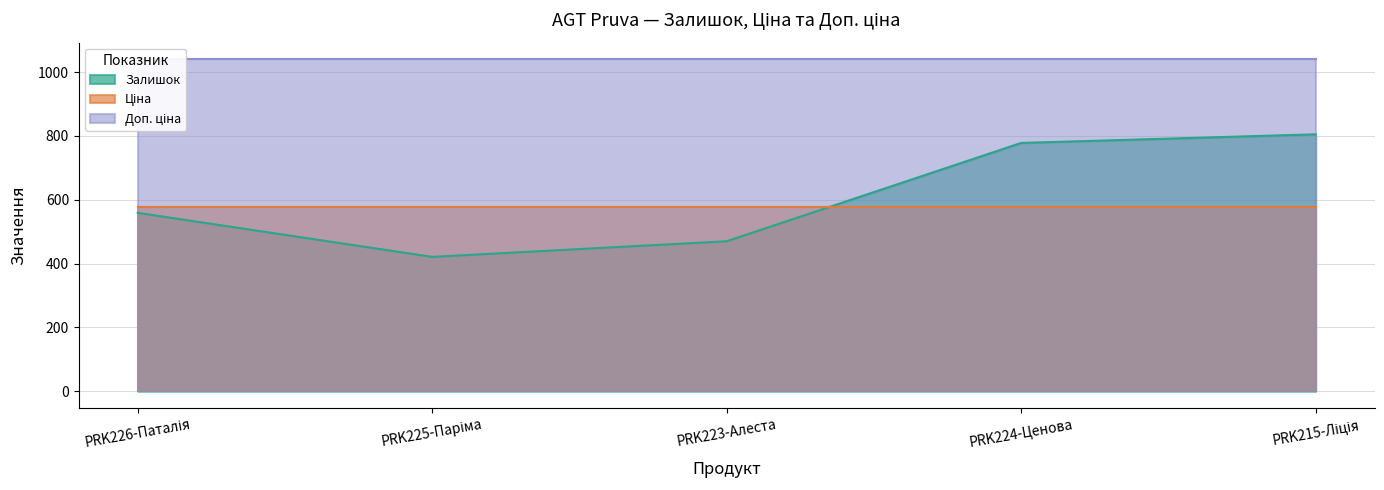

What is the sum of the Доп. ціна values at PRK215-Ліція and PRK225-Паріма?

2080.9